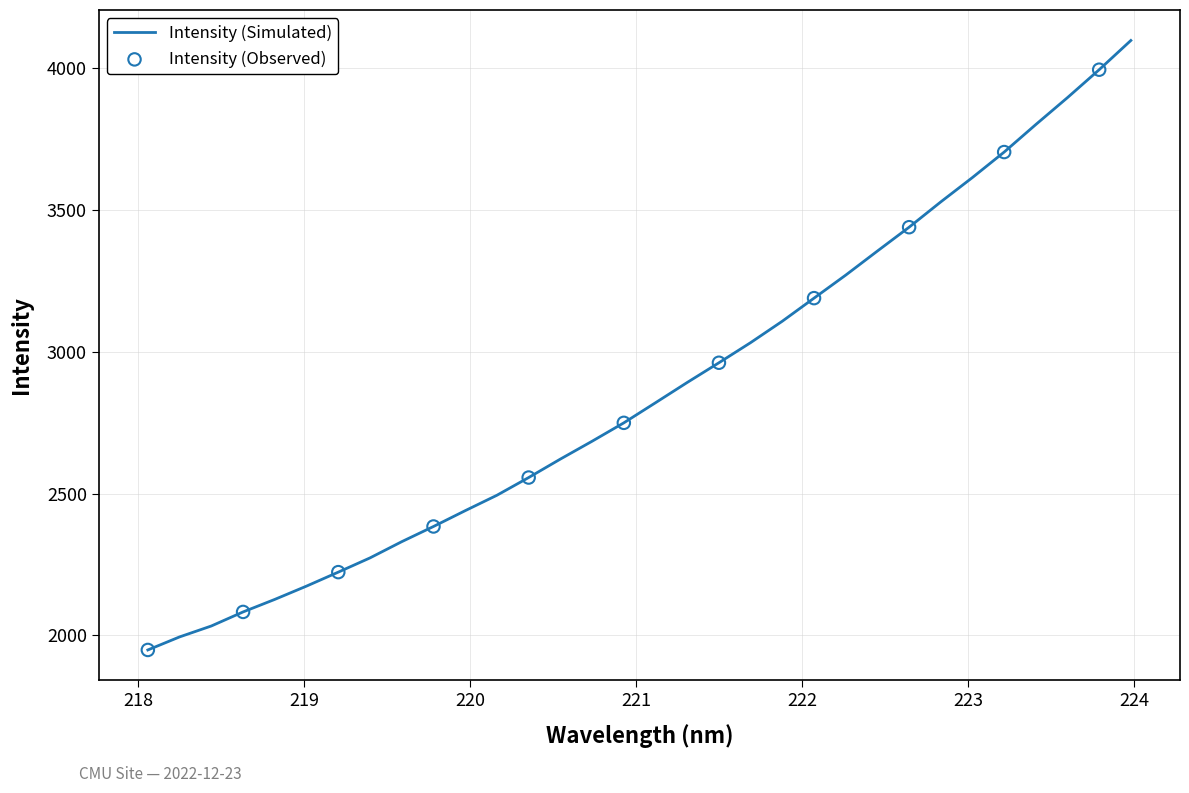

What is the difference between the maximum and minimum values?

2147.7